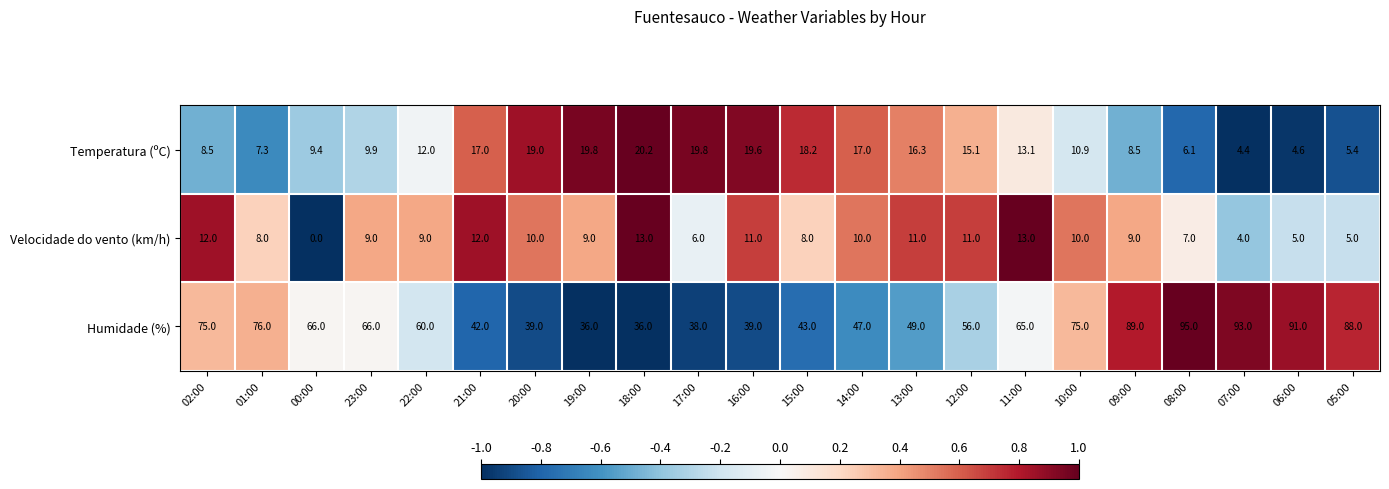

What is the difference between the maximum and second lowest values in the Velocidade do vento (km/h) series?

9.0